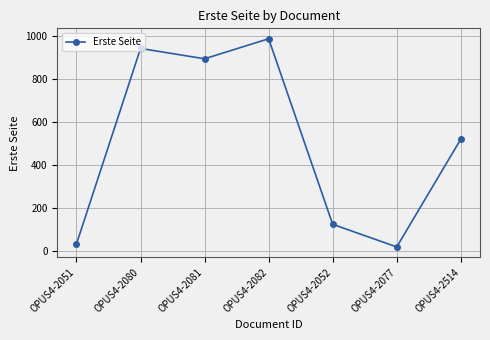

Between OPUS4-2514 and OPUS4-2082, which is larger?

OPUS4-2082